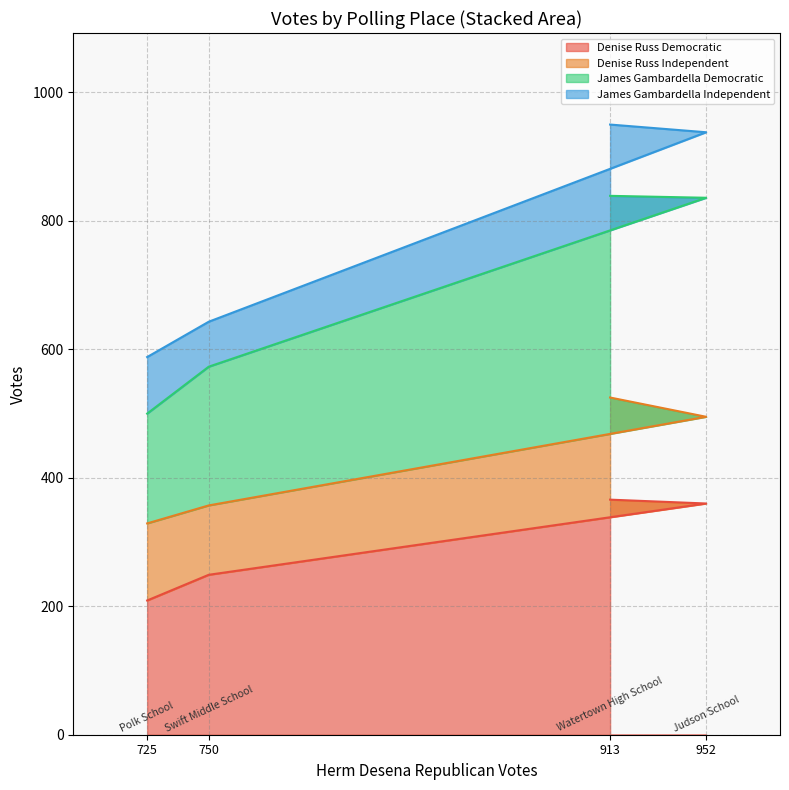

What is the difference between the second highest and minimum values in the Denise Russ Democratic series?

151